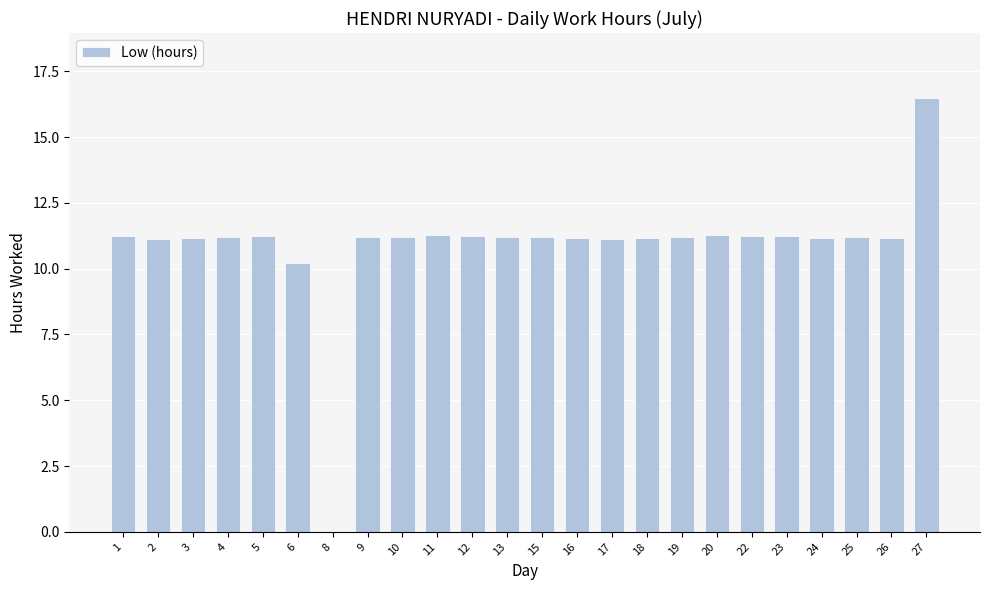

Where is the data nearest to the value 8?

6